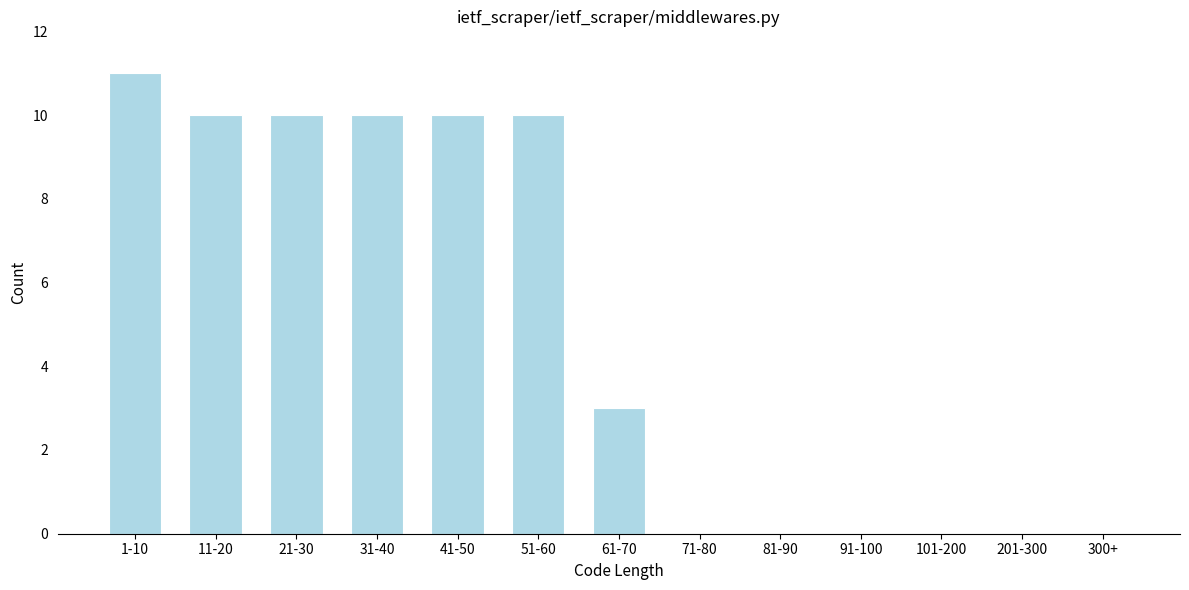

Reading right to left, extract all data points from this chart.

300+=0	201-300=0	101-200=0	91-100=0	81-90=0	71-80=0	61-70=3	51-60=10	41-50=10	31-40=10	21-30=10	11-20=10	1-10=11